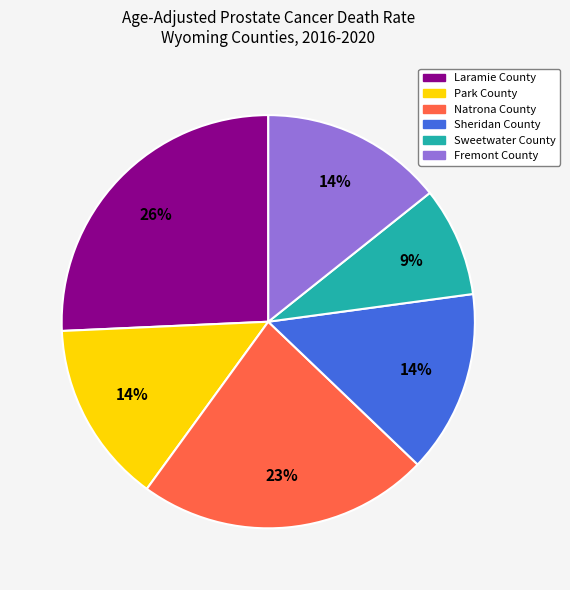

Is the sum of Natrona County and Sweetwater County greater than half?

No